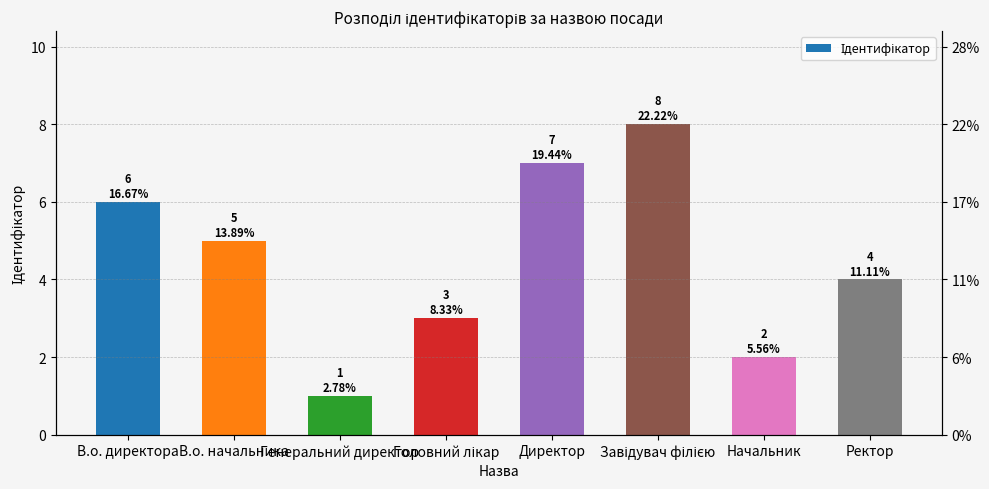

What is the label of the 2nd bar from the left?

В.о. начальника